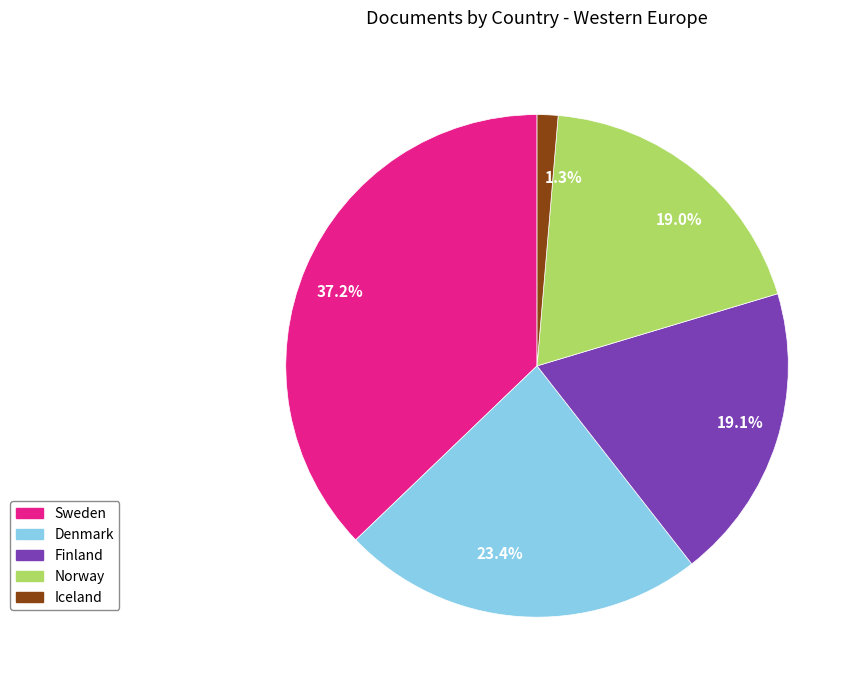

Approximately how many times larger is the value at Denmark compared to Finland?

1.2